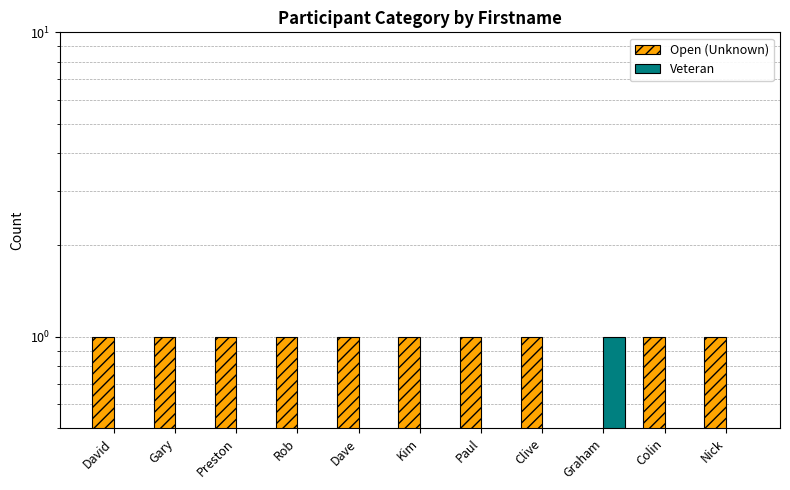

Reading right to left, extract all data points from this chart.

Open (Unknown): 1	1	0	1	1	1	1	1	1	1	1
Veteran: 0	0	1	0	0	0	0	0	0	0	0